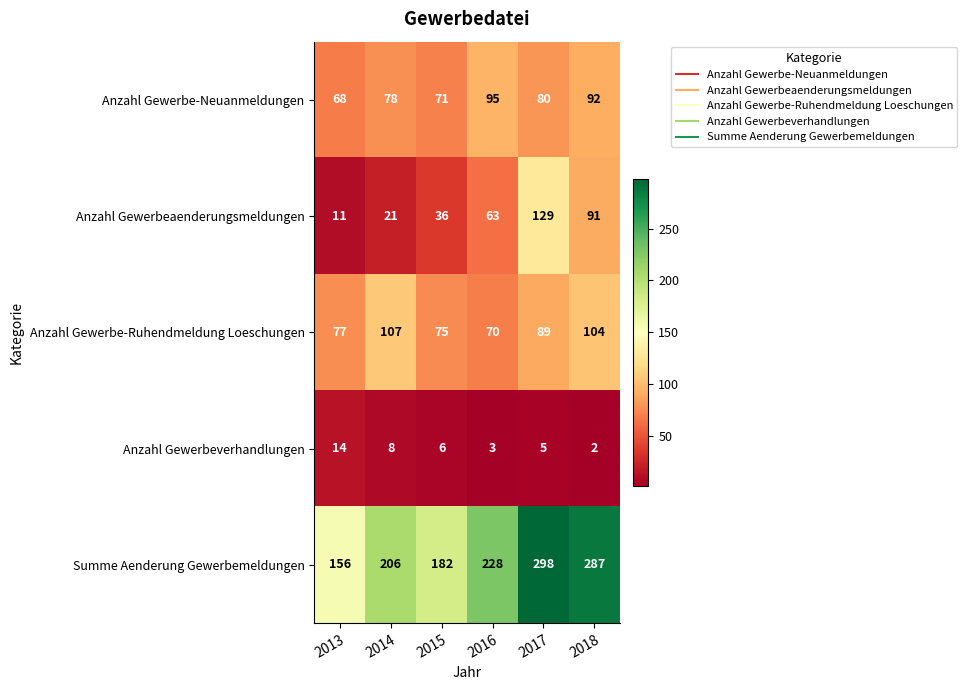

At which label is Anzahl Gewerbe-Ruhendmeldung Loeschungen closest to 88?

2017